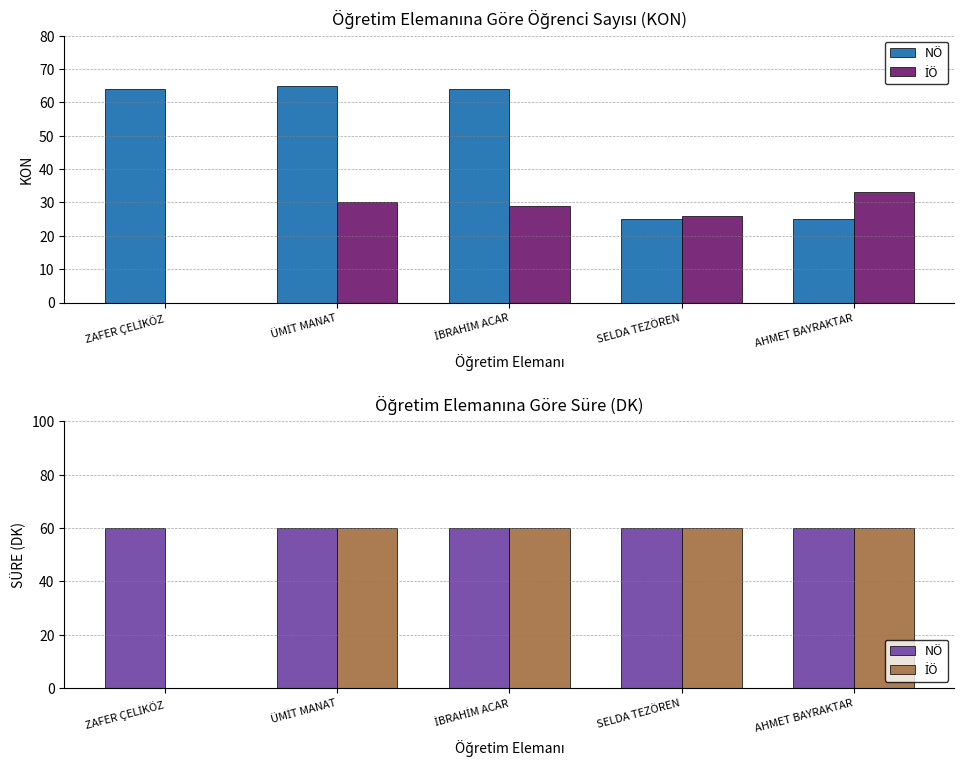

What is the sum of the İÖ values at SELDA TEZÖREN and İBRAHİM ACAR?

120